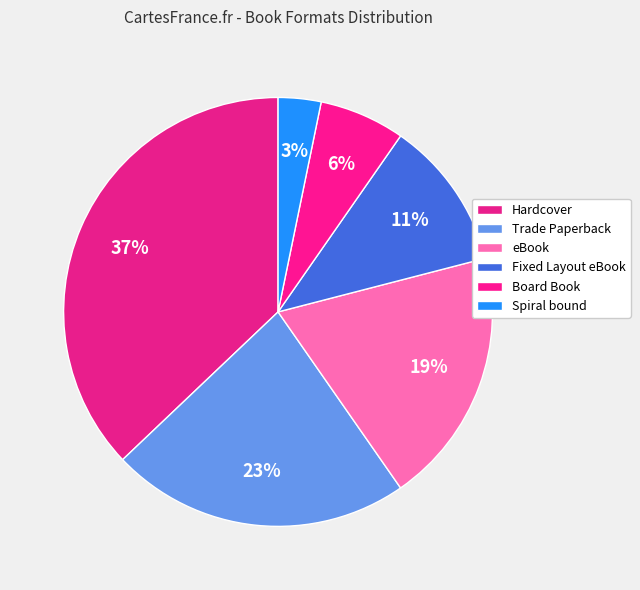

To the nearest percent, what is the difference between the Fixed Layout eBook and Board Book slice percentages?

5%